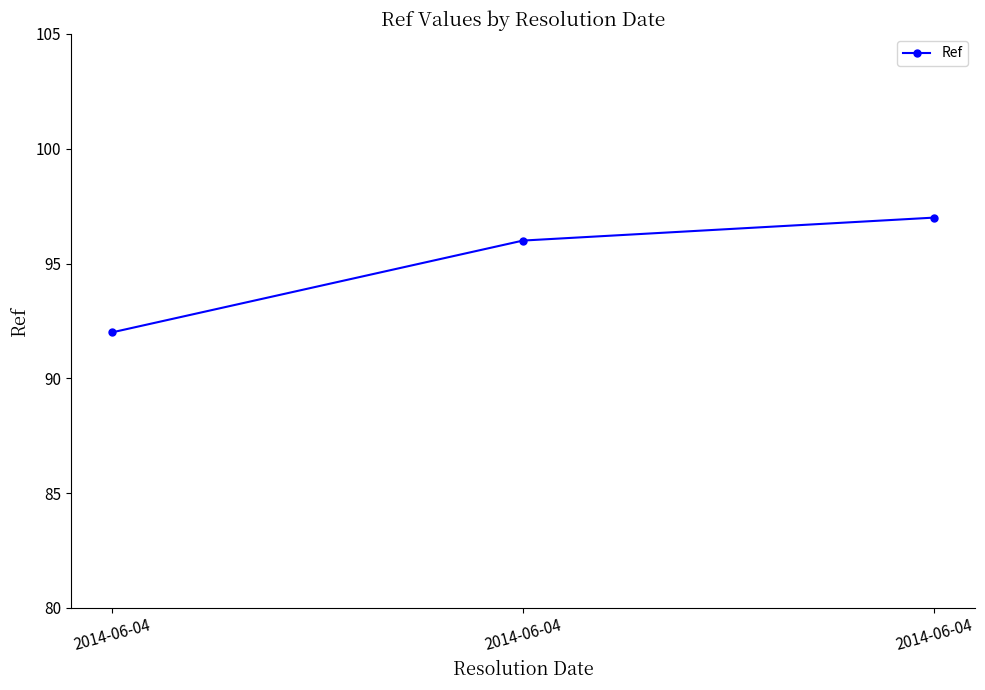

How many distinct data groups are displayed?

1